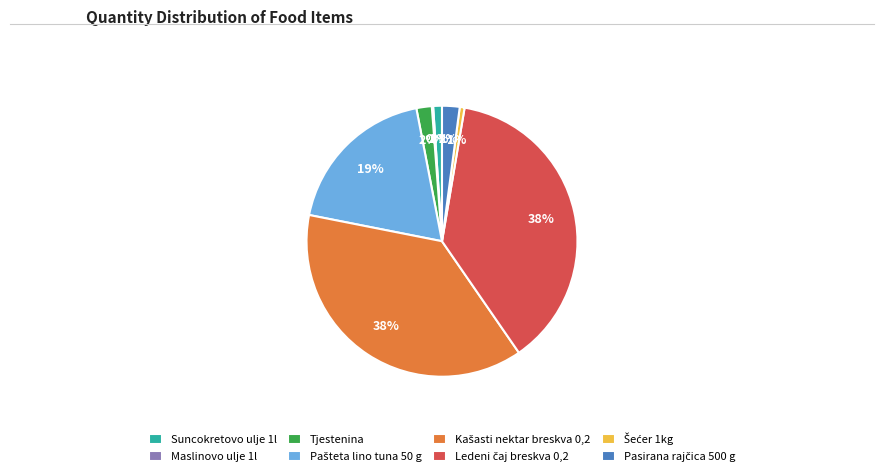

The Suncokretovo ulje 1l slice represents 11% of the pie. True or false?

False